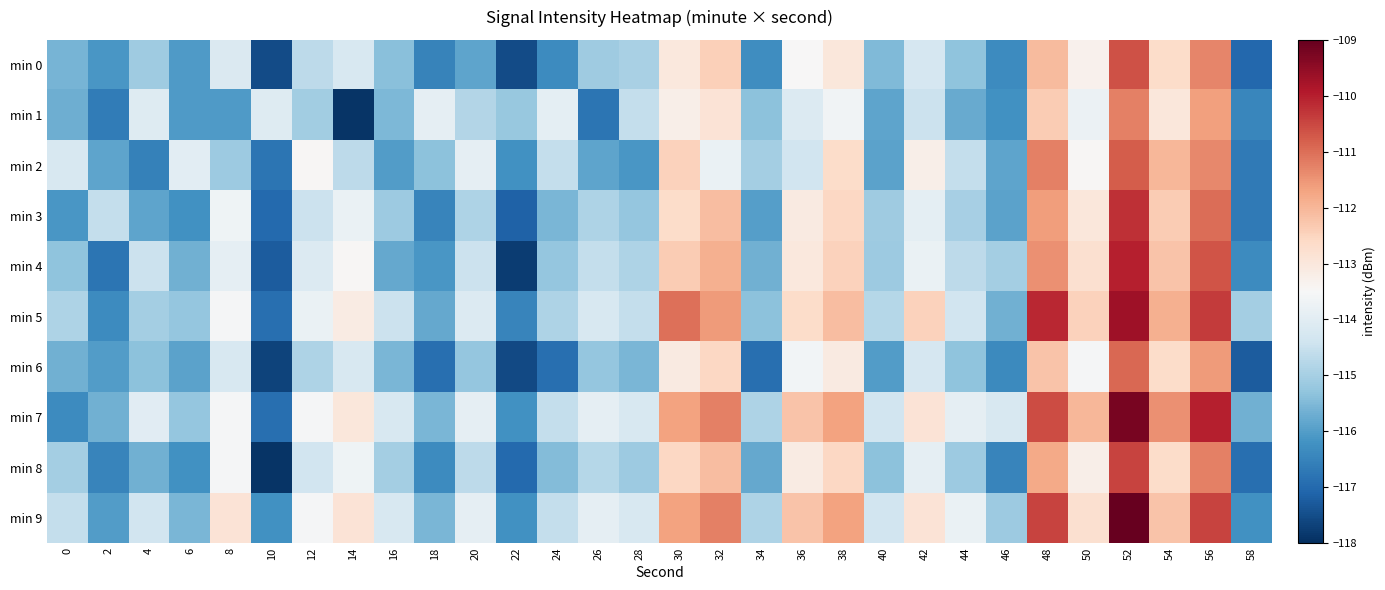

Reading right to left, transcribe all the data shown in this chart.

min 0: 58=-117.0	56=-111.3	54=-112.7	52=-110.6	50=-113.3	48=-112.1	46=-116.3	44=-115.3	42=-114.3	40=-115.5	38=-113.0	36=-113.5	34=-116.3	32=-112.4	30=-113.0	28=-115.0	26=-115.1	24=-116.3	22=-117.5	20=-115.9	18=-116.5	16=-115.4	14=-114.2	12=-114.7	10=-117.5	8=-114.1	6=-116.0	4=-115.1	2=-116.1	0=-115.6
min 1: 58=-116.5	56=-111.7	54=-113.0	52=-111.2	50=-113.8	48=-112.3	46=-116.2	44=-115.8	42=-114.5	40=-115.9	38=-113.7	36=-114.1	34=-115.3	32=-112.9	30=-113.2	28=-114.6	26=-116.8	24=-114.0	22=-115.2	20=-114.8	18=-113.9	16=-115.5	14=-117.9	12=-115.0	10=-114.1	8=-116.0	6=-116.0	4=-114.1	2=-116.6	0=-115.7
min 2: 58=-116.7	56=-111.3	54=-112.0	52=-110.8	50=-113.5	48=-111.2	46=-115.9	44=-114.6	42=-113.2	40=-115.9	38=-112.7	36=-114.3	34=-115.0	32=-113.8	30=-112.5	28=-116.1	26=-115.9	24=-114.6	22=-116.2	20=-113.9	18=-115.3	16=-116.0	14=-114.7	12=-113.5	10=-116.8	8=-115.1	6=-114.0	4=-116.5	2=-115.9	0=-114.2
min 3: 58=-116.7	56=-111.0	54=-112.3	52=-110.2	50=-113.0	48=-111.6	46=-115.9	44=-115.0	42=-113.9	40=-115.1	38=-112.6	36=-113.1	34=-116.0	32=-112.1	30=-112.7	28=-115.2	26=-114.9	24=-115.6	22=-117.1	20=-114.9	18=-116.5	16=-115.1	14=-113.8	12=-114.5	10=-117.0	8=-113.7	6=-116.2	4=-115.9	2=-114.6	0=-116.1
min 4: 58=-116.3	56=-110.7	54=-112.2	52=-110.0	50=-112.8	48=-111.5	46=-115.0	44=-114.7	42=-113.8	40=-115.1	38=-112.5	36=-113.0	34=-115.7	32=-111.9	30=-112.3	28=-114.9	26=-114.6	24=-115.2	22=-117.8	20=-114.5	18=-116.1	16=-115.8	14=-113.5	12=-114.1	10=-117.2	8=-113.9	6=-115.7	4=-114.5	2=-116.8	0=-115.3
min 5: 58=-115.0	56=-110.3	54=-111.9	52=-109.7	50=-112.5	48=-110.1	46=-115.7	44=-114.3	42=-112.5	40=-114.8	38=-112.1	36=-112.7	34=-115.3	32=-111.6	30=-111.0	28=-114.6	26=-114.2	24=-114.9	22=-116.5	20=-114.1	18=-115.8	16=-114.5	14=-113.1	12=-113.8	10=-116.9	8=-113.6	6=-115.2	4=-115.0	2=-116.3	0=-114.9
min 6: 58=-117.2	56=-111.6	54=-112.7	52=-110.9	50=-113.6	48=-112.2	46=-116.3	44=-115.3	42=-114.3	40=-116.0	38=-113.1	36=-113.6	34=-116.9	32=-112.6	30=-113.1	28=-115.6	26=-115.2	24=-116.9	22=-117.6	20=-115.2	18=-116.9	16=-115.6	14=-114.2	12=-114.9	10=-117.7	8=-114.2	6=-115.9	4=-115.3	2=-116.0	0=-115.7
min 7: 58=-115.7	56=-110.0	54=-111.5	52=-109.2	50=-112.0	48=-110.6	46=-114.2	44=-113.9	42=-112.9	40=-114.3	38=-111.7	36=-112.2	34=-114.9	32=-111.2	30=-111.7	28=-114.2	26=-113.9	24=-114.6	22=-116.2	20=-113.9	18=-115.6	16=-114.2	14=-113.0	12=-113.6	10=-116.9	8=-113.6	6=-115.2	4=-114.0	2=-115.7	0=-116.3
min 8: 58=-116.9	56=-111.2	54=-112.7	52=-110.5	50=-113.2	48=-111.8	46=-116.5	44=-115.1	42=-113.9	40=-115.3	38=-112.6	36=-113.1	34=-115.8	32=-112.1	30=-112.6	28=-115.1	26=-114.8	24=-115.5	22=-117.0	20=-114.7	18=-116.3	16=-115.0	14=-113.7	12=-114.3	10=-117.9	8=-113.6	6=-116.2	4=-115.7	2=-116.5	0=-115.0
min 9: 58=-116.2	56=-110.5	54=-112.2	52=-109.0	50=-112.8	48=-110.5	46=-115.1	44=-113.8	42=-112.9	40=-114.3	38=-111.7	36=-112.2	34=-114.9	32=-111.2	30=-111.7	28=-114.2	26=-113.9	24=-114.6	22=-116.2	20=-113.9	18=-115.6	16=-114.2	14=-112.9	12=-113.6	10=-116.2	8=-112.9	6=-115.6	4=-114.3	2=-116.0	0=-114.6